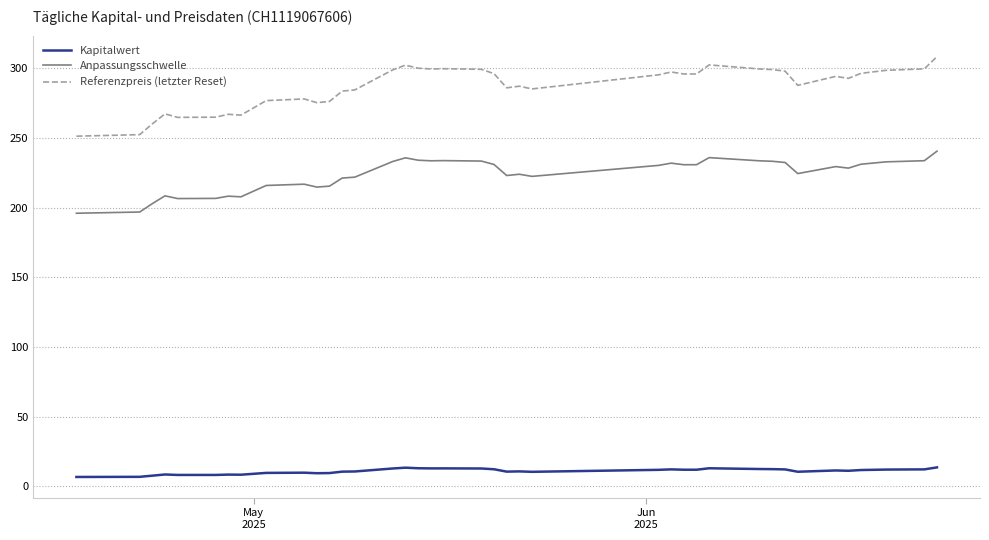

Is this an area chart (filled region under the line)?

No